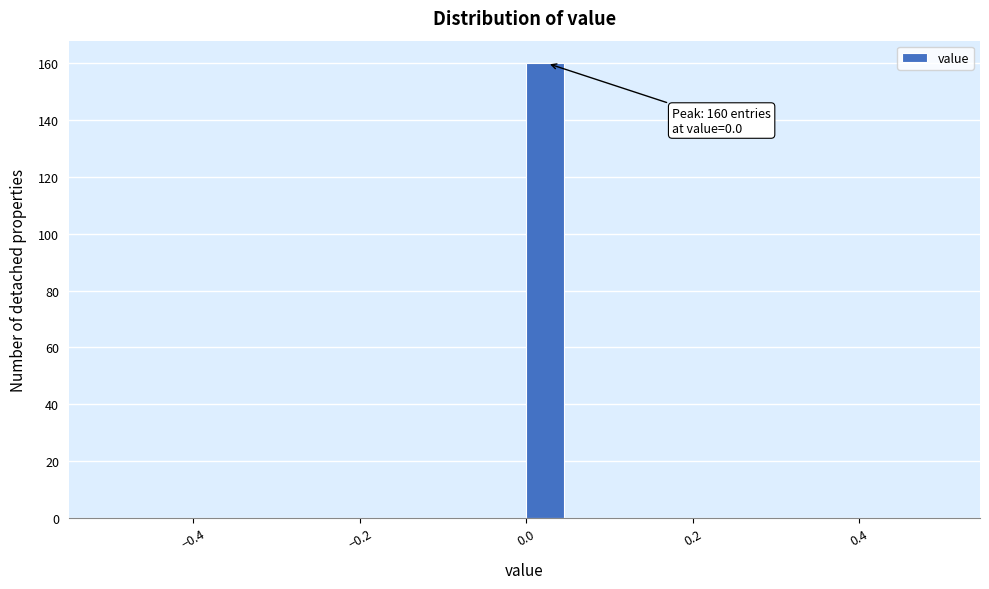

Around what value on the x-axis is the tallest bar? Give the approximate position of its centre, as read against the axis.

0.02